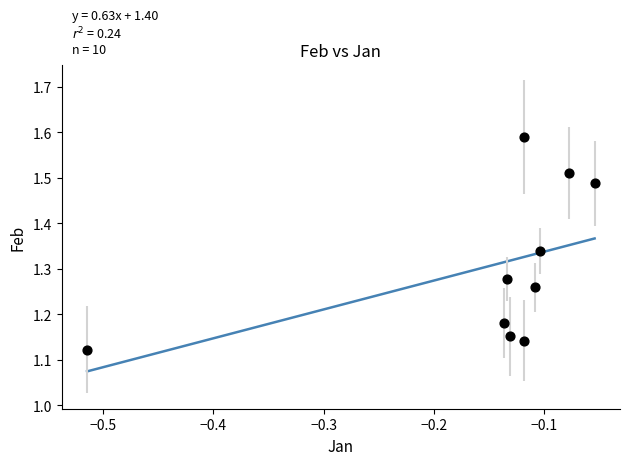

What is the range of X values (max minus min)?

0.5